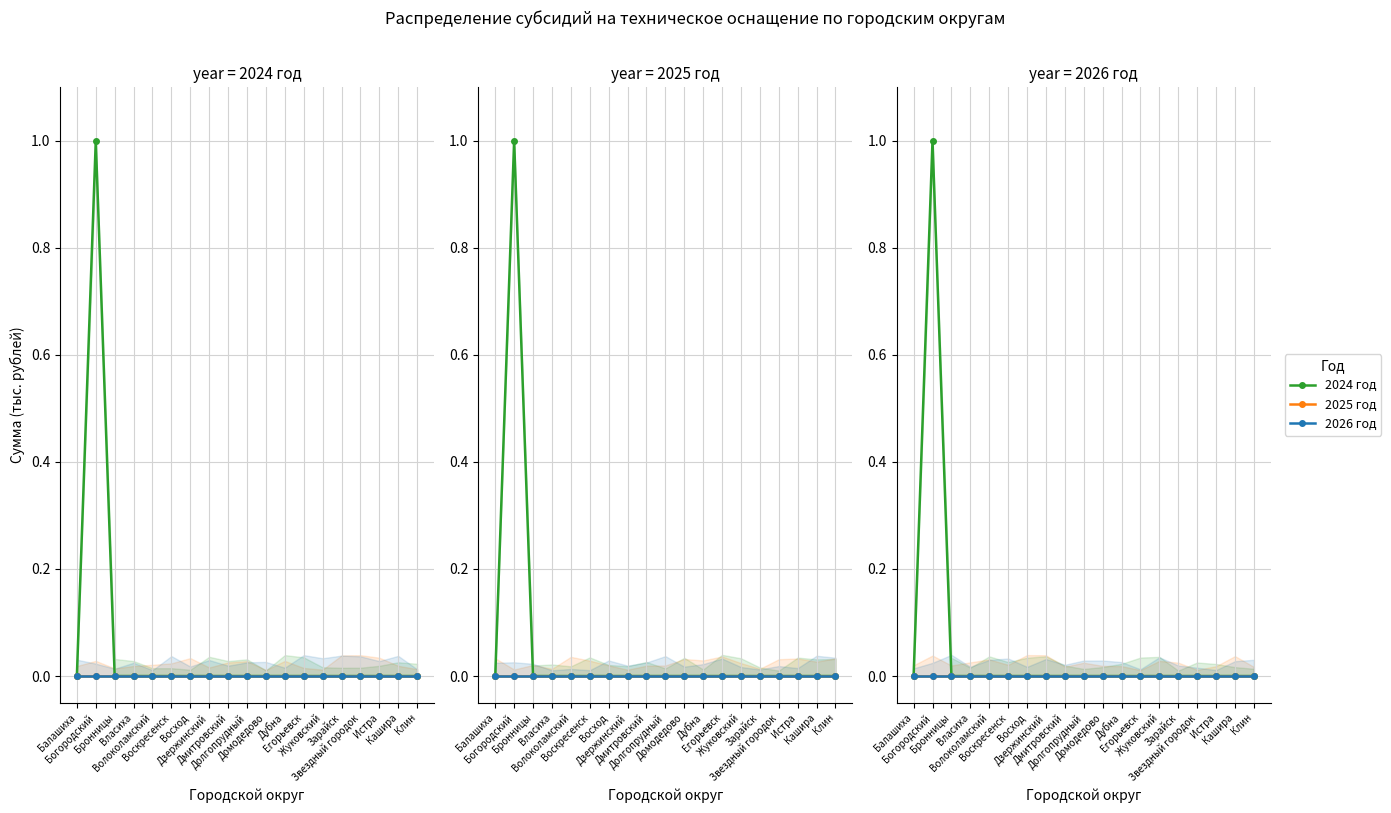

What is the maximum value shown in the chart?

1